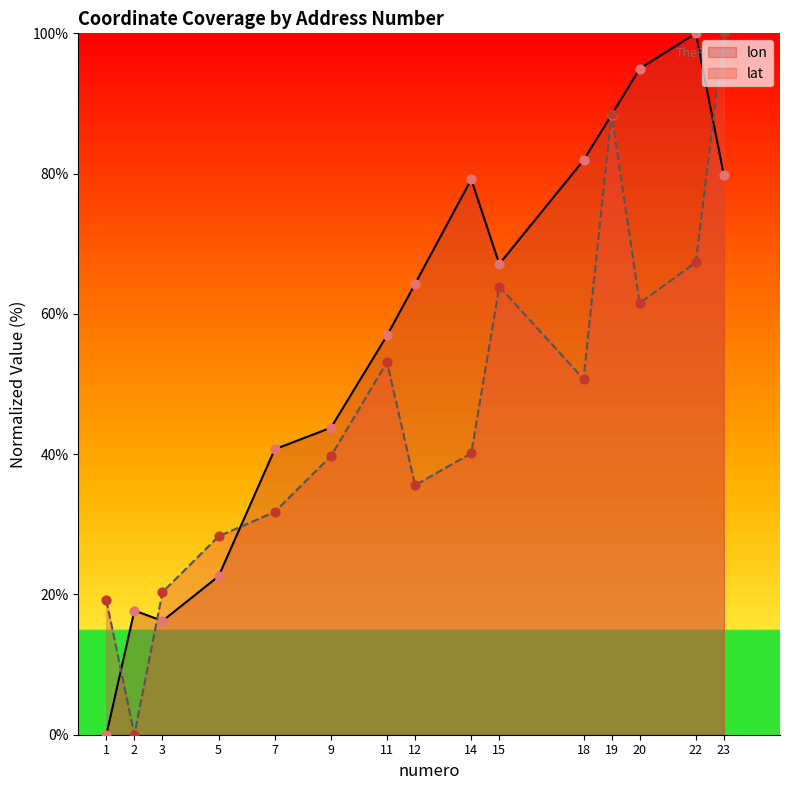

Which series has the largest total across all categories?

lon